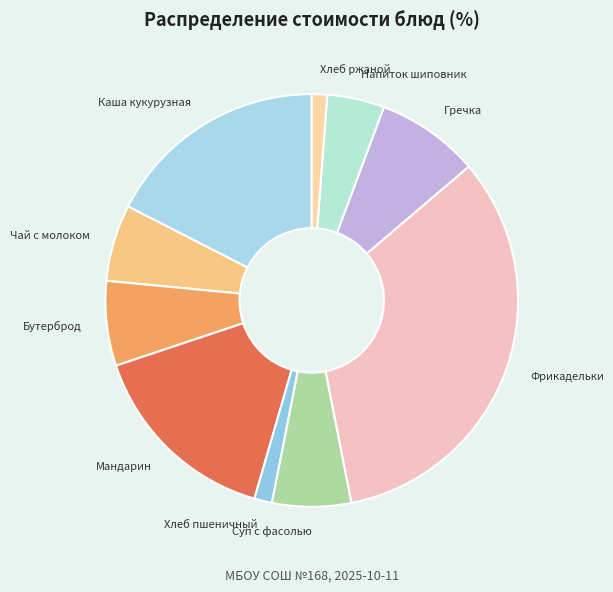

Is the sum of Хлеб пшеничный and Мандарин greater than half?

No